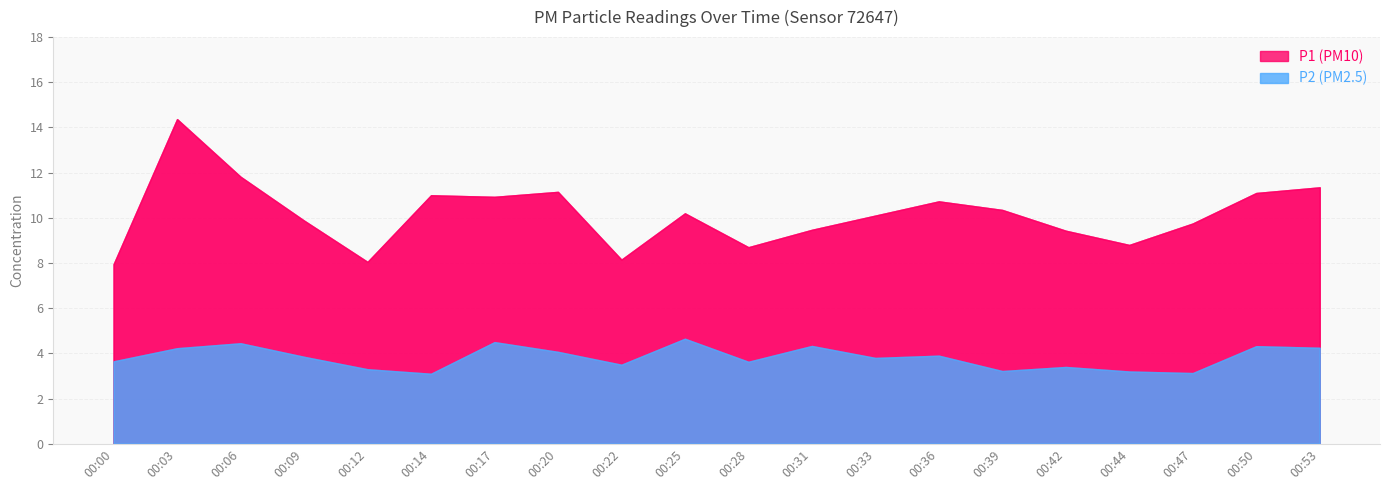

True or false: P1 and P2 intersect in this chart.

False